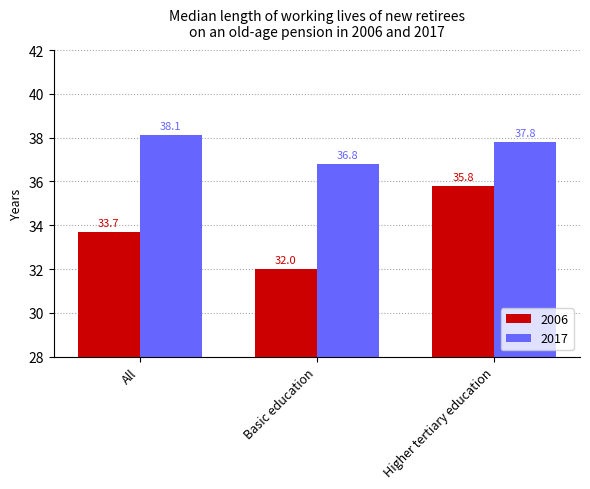

At how many categories does at least one series exceed 33?

3